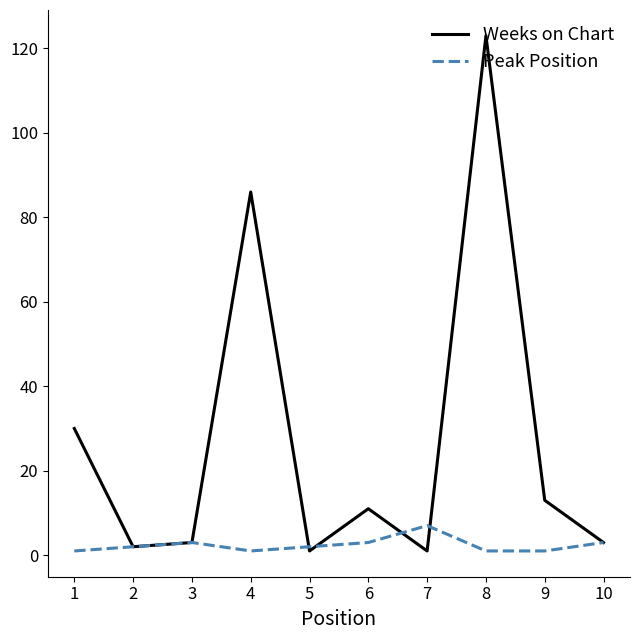

The value of Weeks on Chart at 9 is 13. True or false?

True